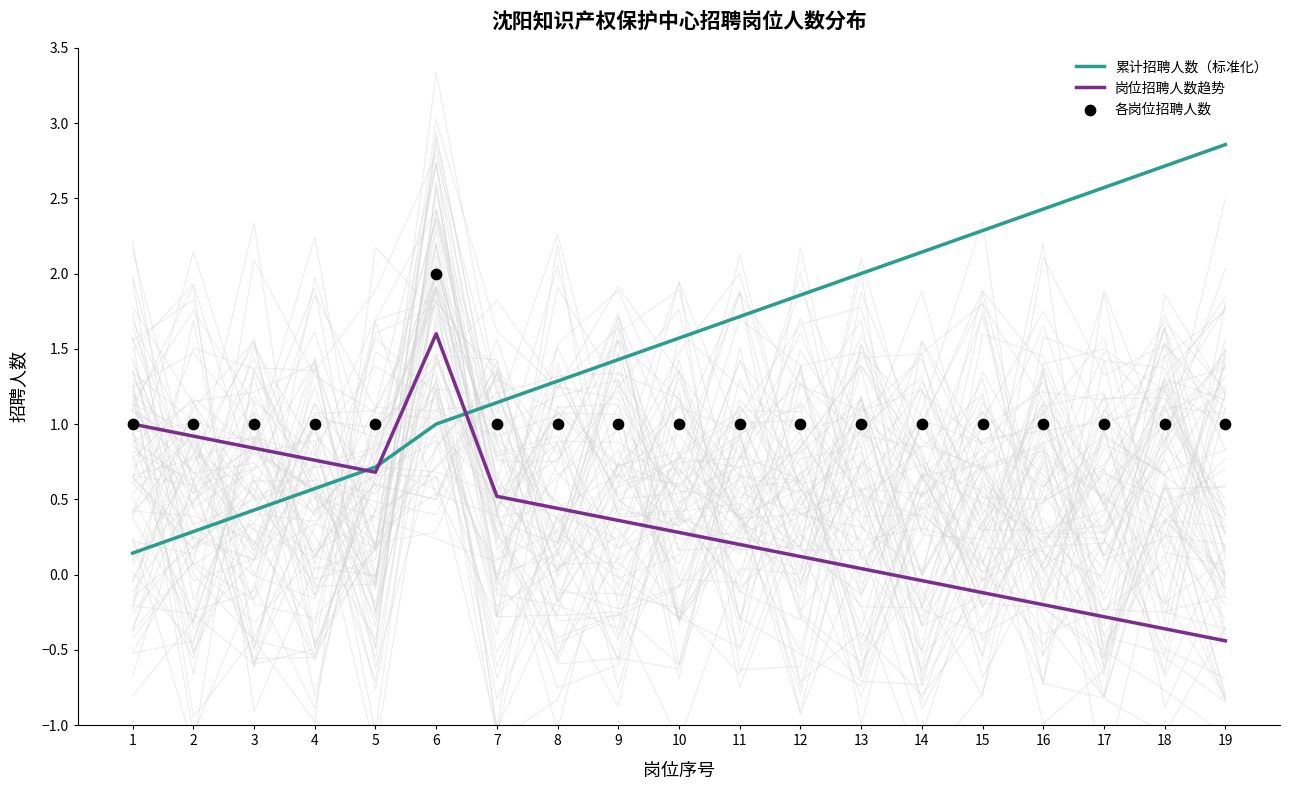

At how many categories does at least one series exceed 0?

19